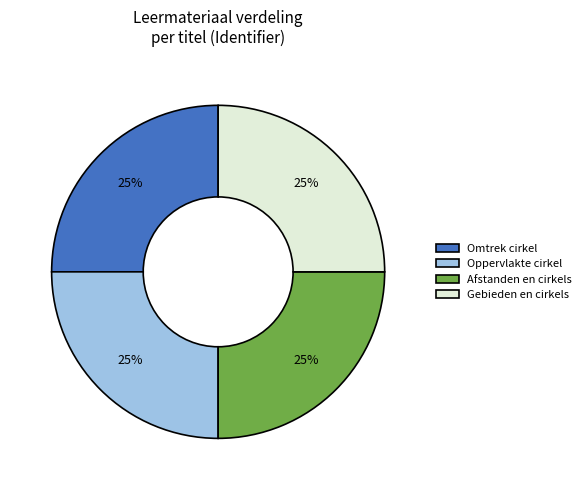

How many slices are in this pie chart?

4